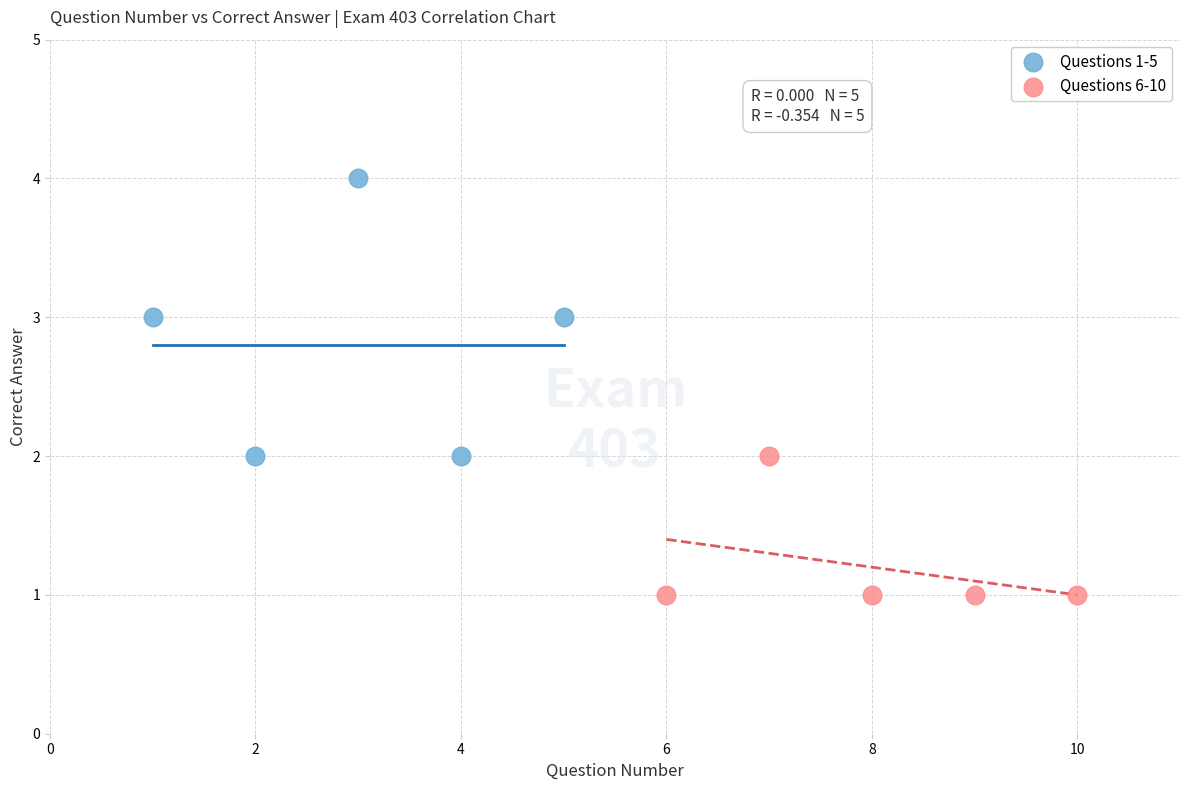

Which series contains the highest Y value?

Questions 1-5